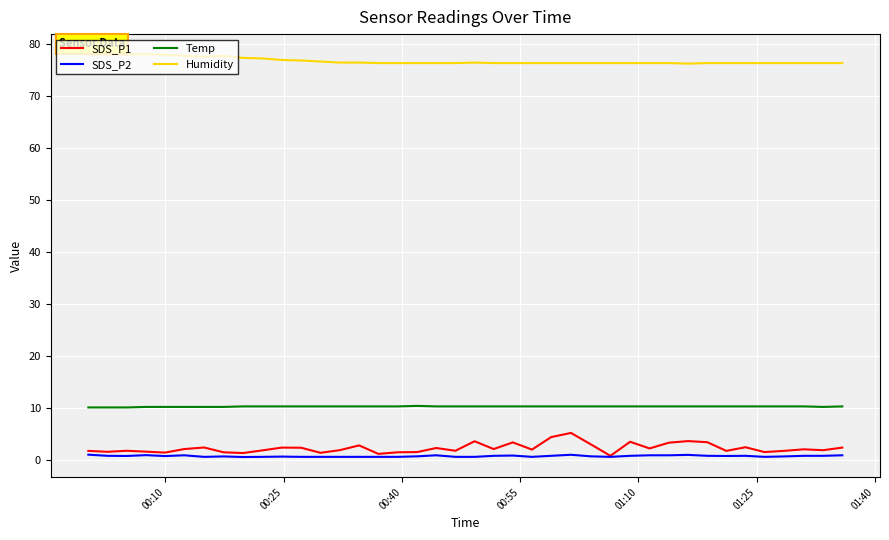

What is the greatest value displayed?

78.0